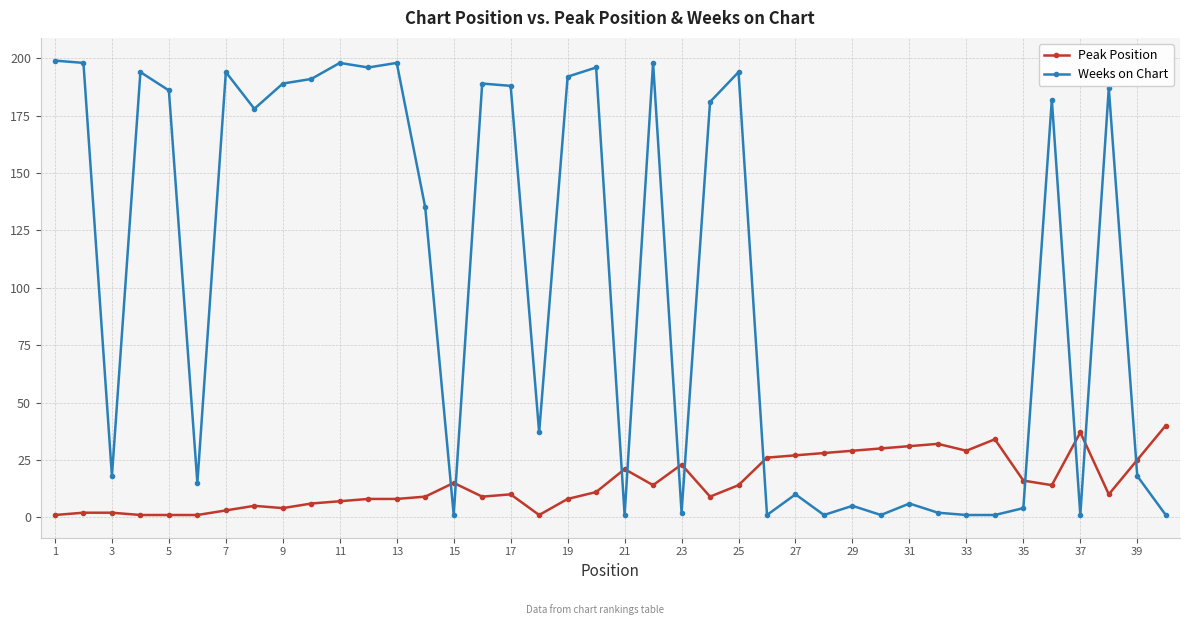

Does the chart have visible grid lines?

Yes